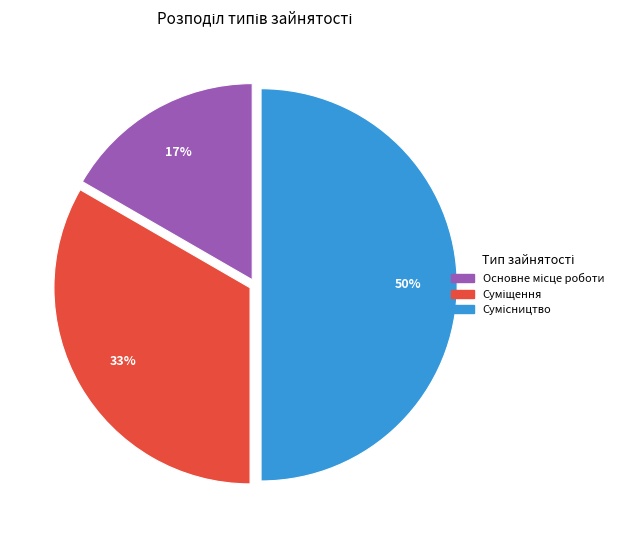

To the nearest percent, what is the average slice percentage?

33%